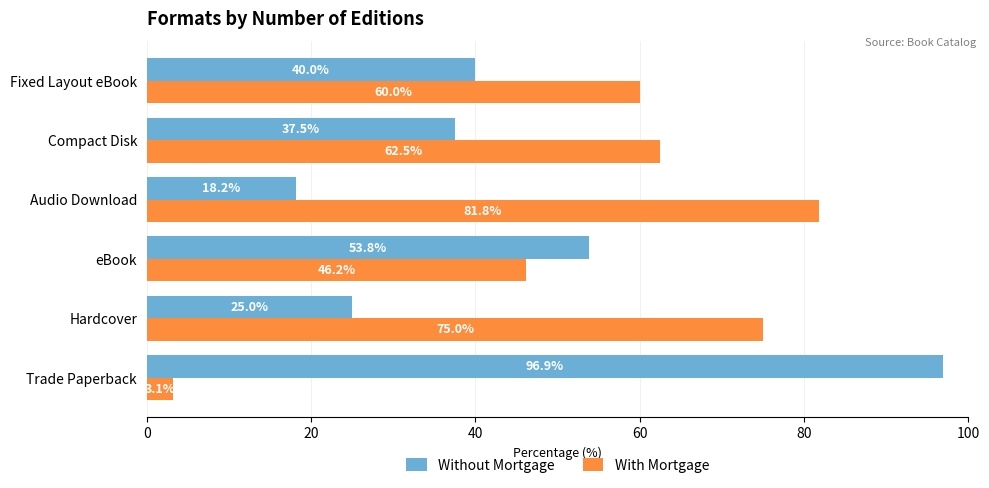

What is the difference between the maximum and minimum values in the With Mortgage series?

78.7